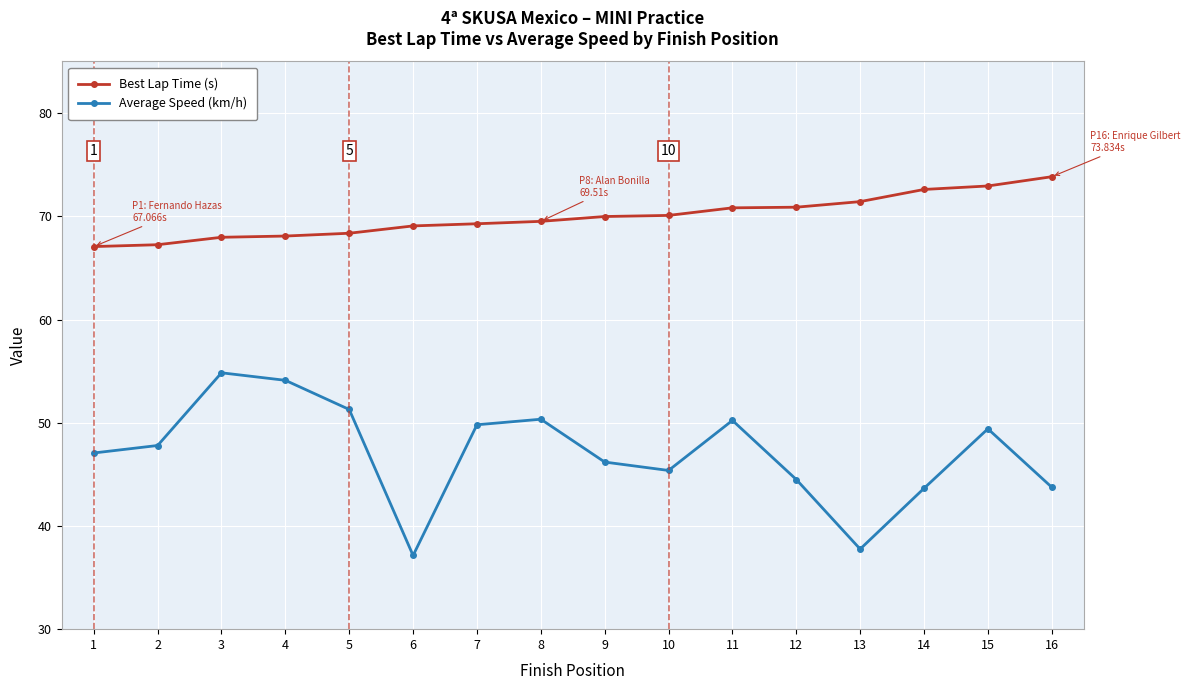

How many data points does each series have?

16